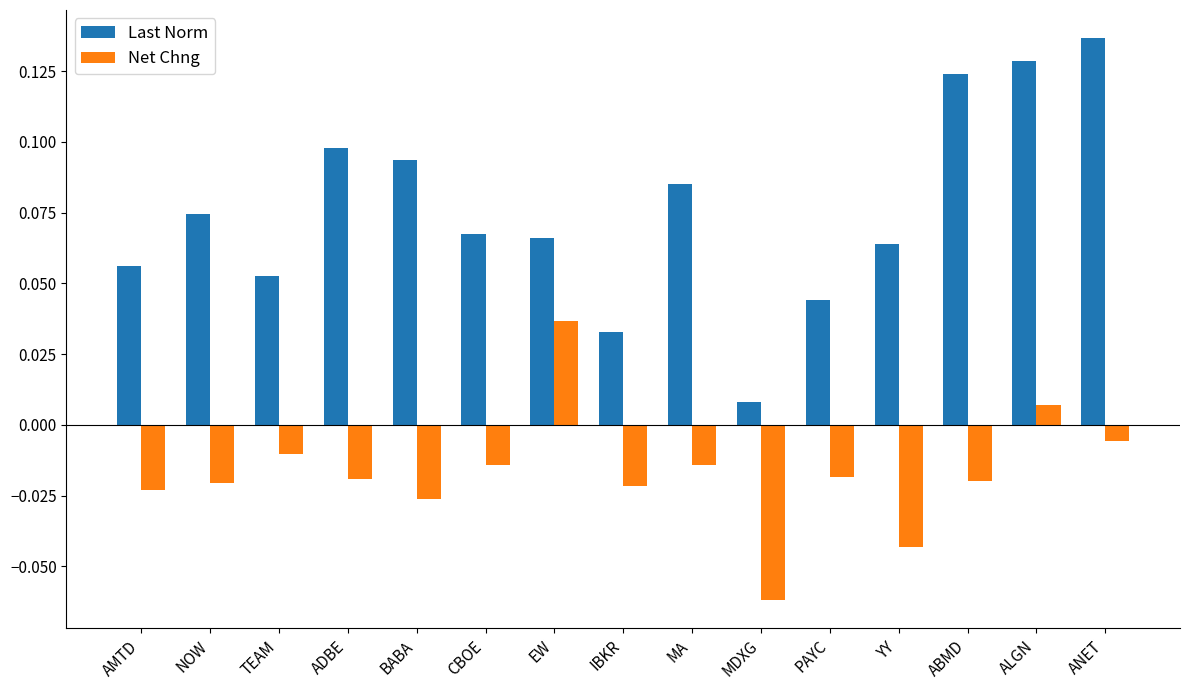

What are all the series names shown in the legend?

Last Norm, Net Chng